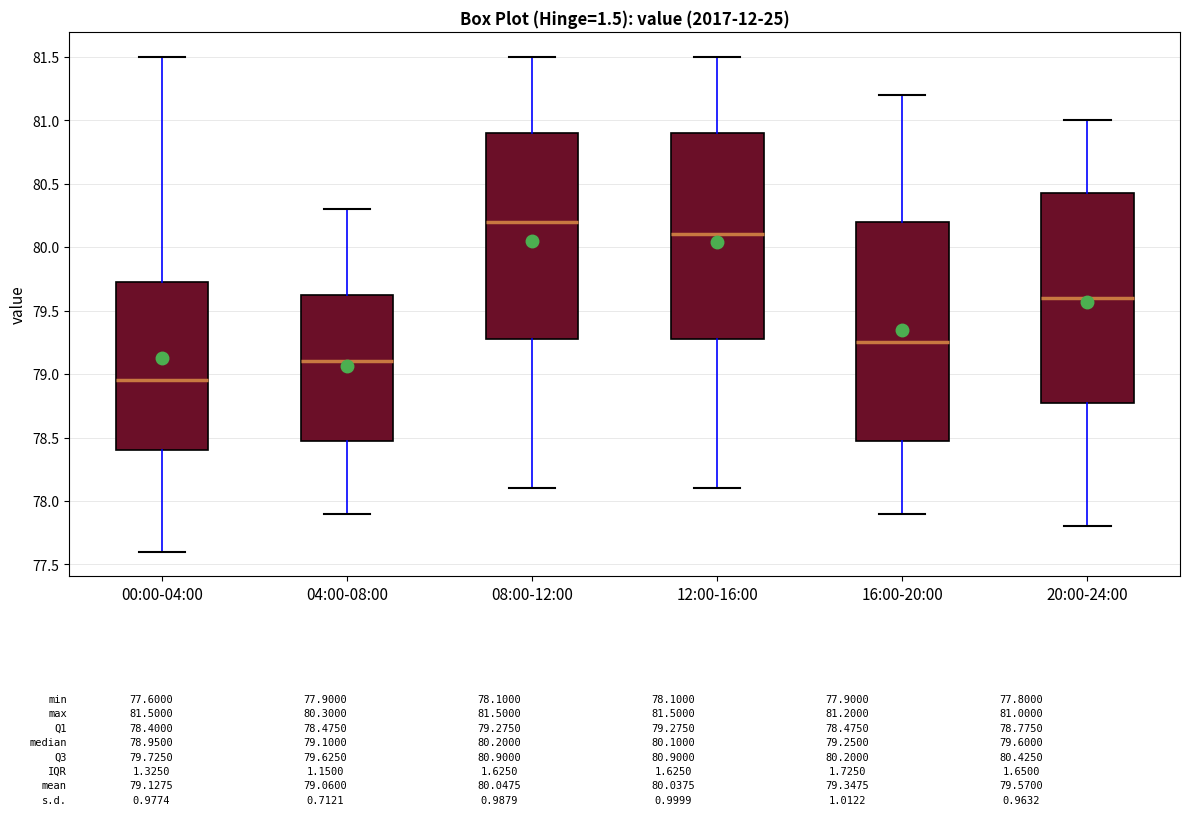

Where does the lower whisker of the box for 12:00-16:00 end on the y-axis? The values are not printed on the chart, so give them approximately, as read against the axis.

78.10